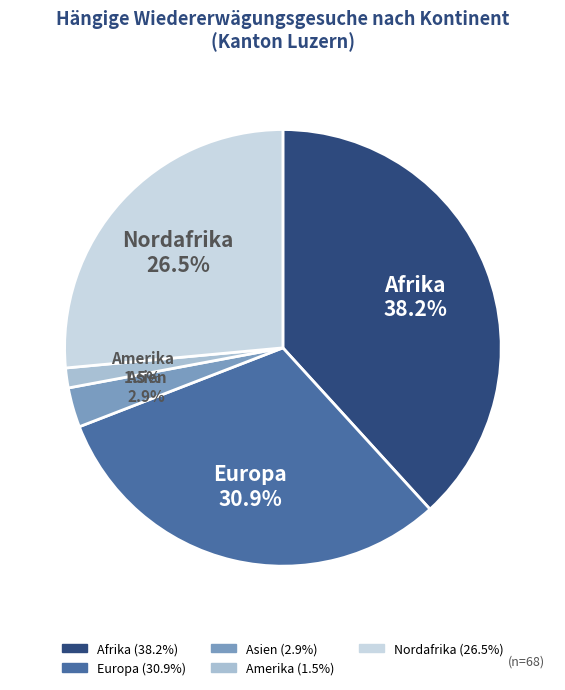

How many segments does this pie chart have?

5